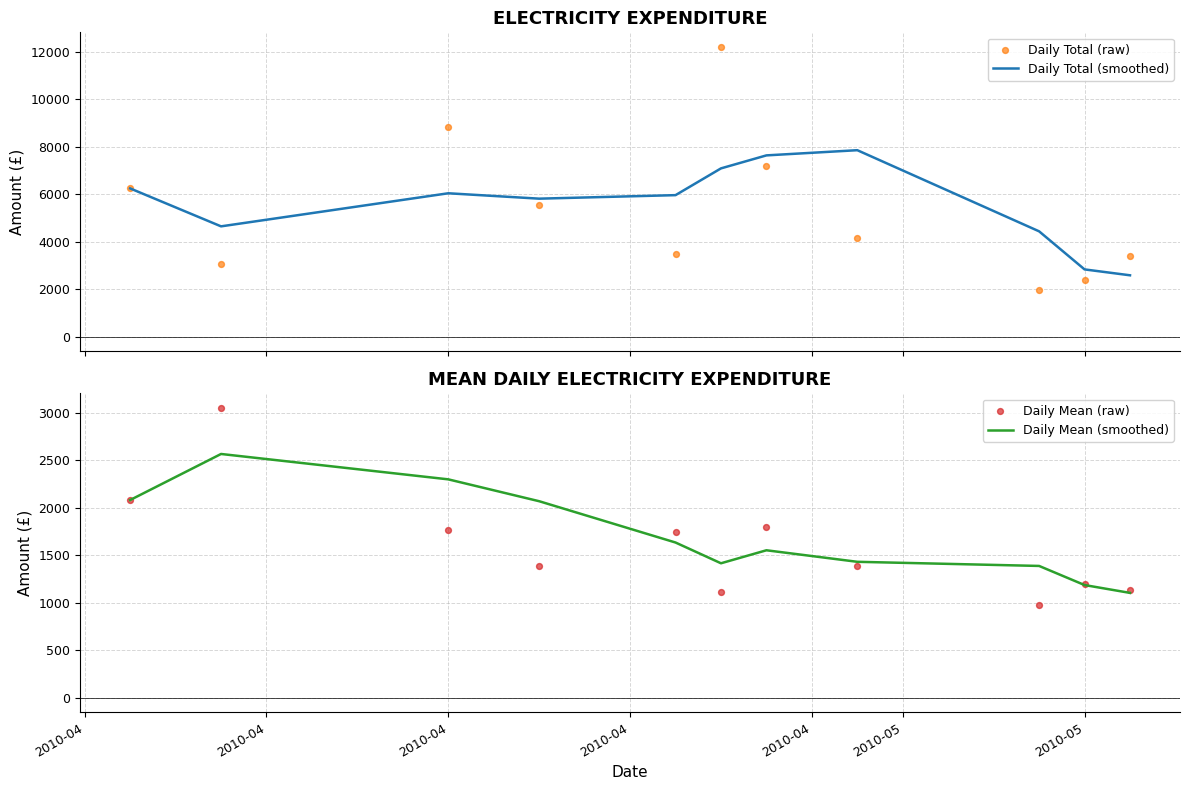

Which series reaches the minimum Y coordinate?

Daily Mean (raw)